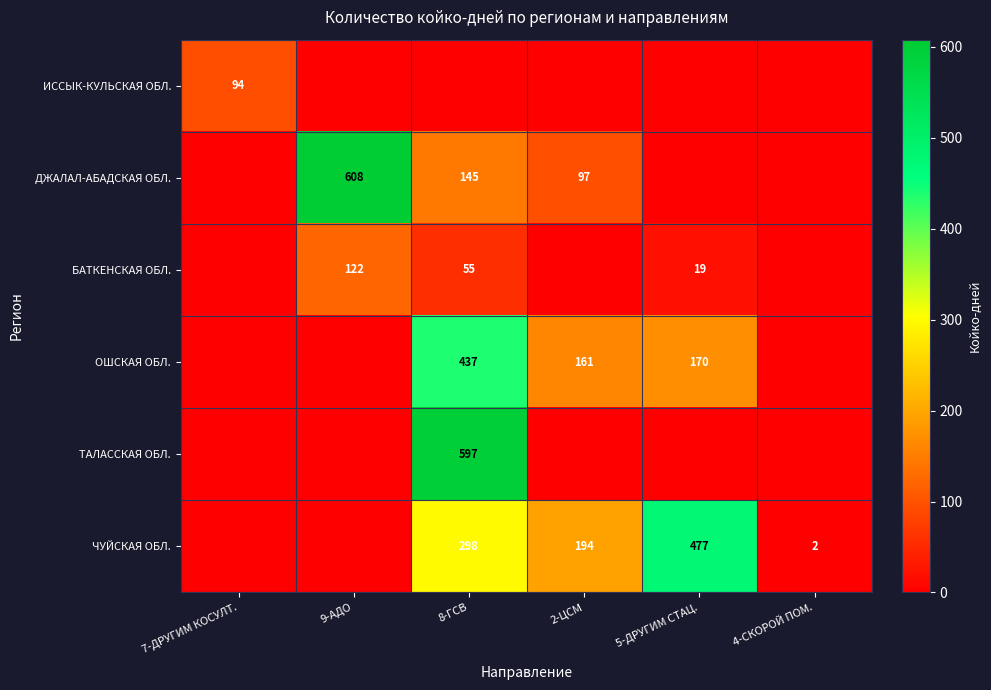

What is the total value across all series at 7-ДРУГИМ КОСУЛТ.?

94